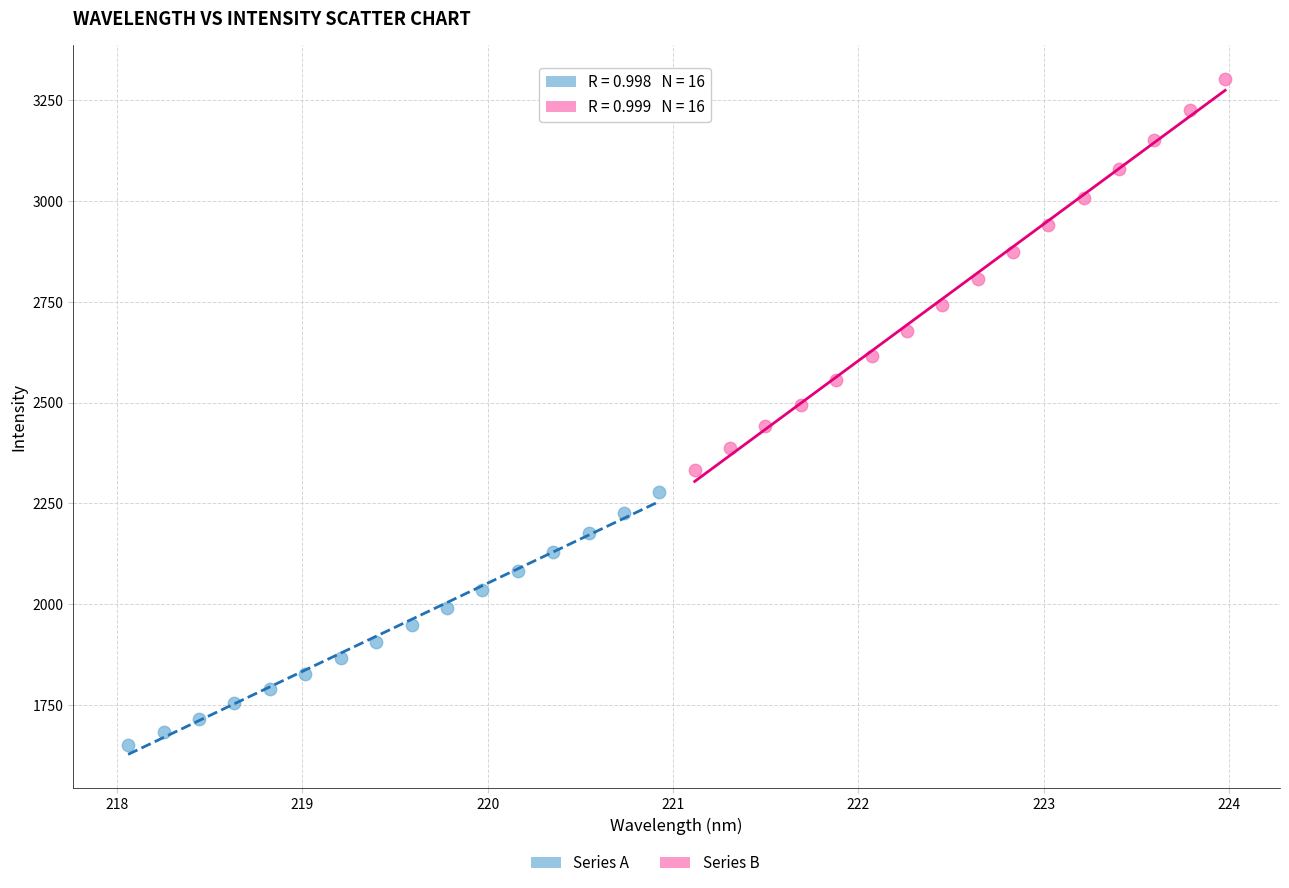

Which series reaches the maximum Y coordinate?

Series B